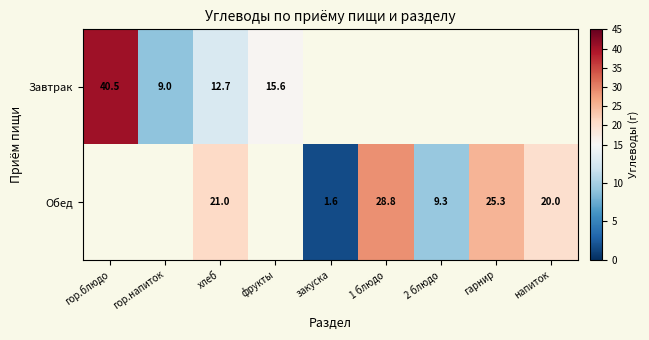

What is the difference between the Обед values at закуска and гарнир?

23.7